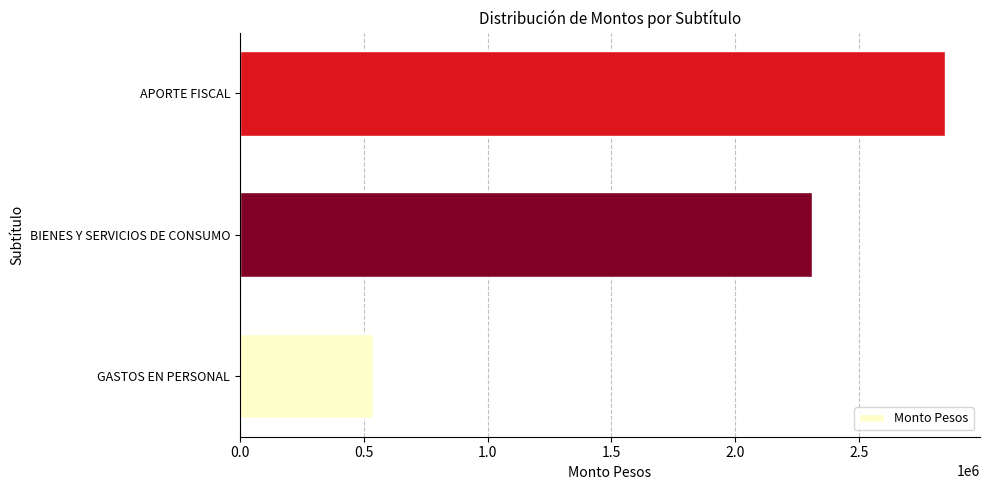

Which category has the highest value across all series?

APORTE FISCAL